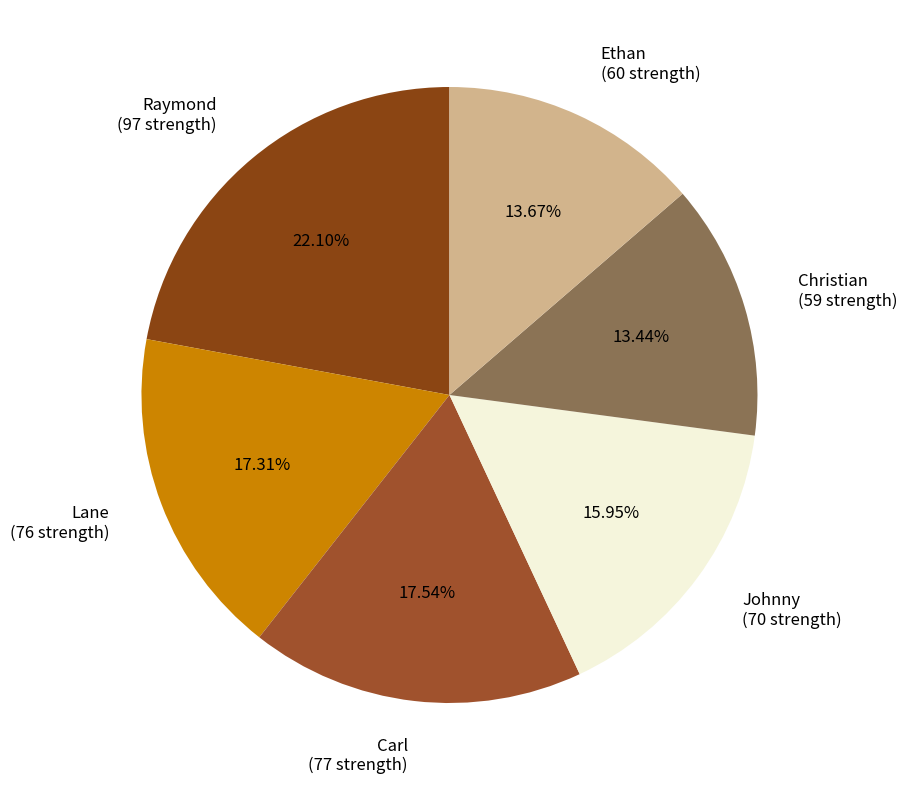

To the nearest percent, what portion does Carl represent?

18%